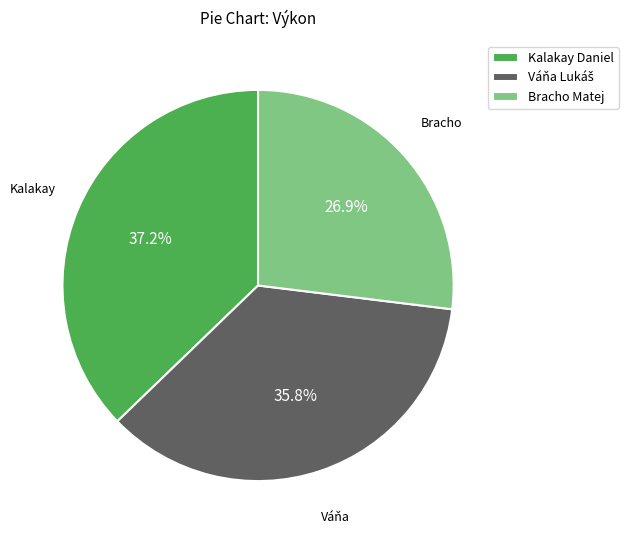

What percentage is the Kalakay Daniel slice, to the nearest percent?

37%